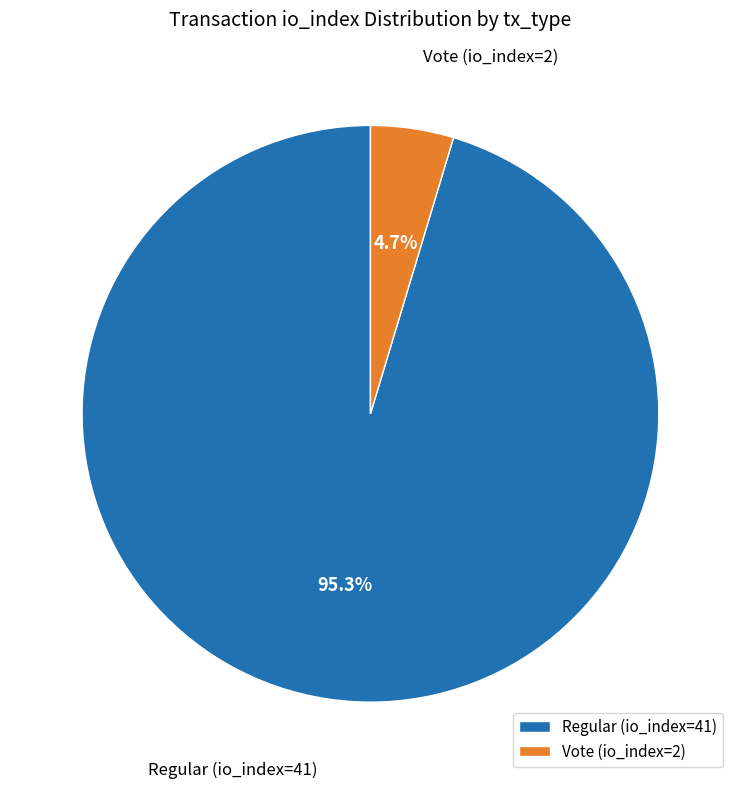

What portion of the pie excludes Regular (io_index=41)?

4.7%